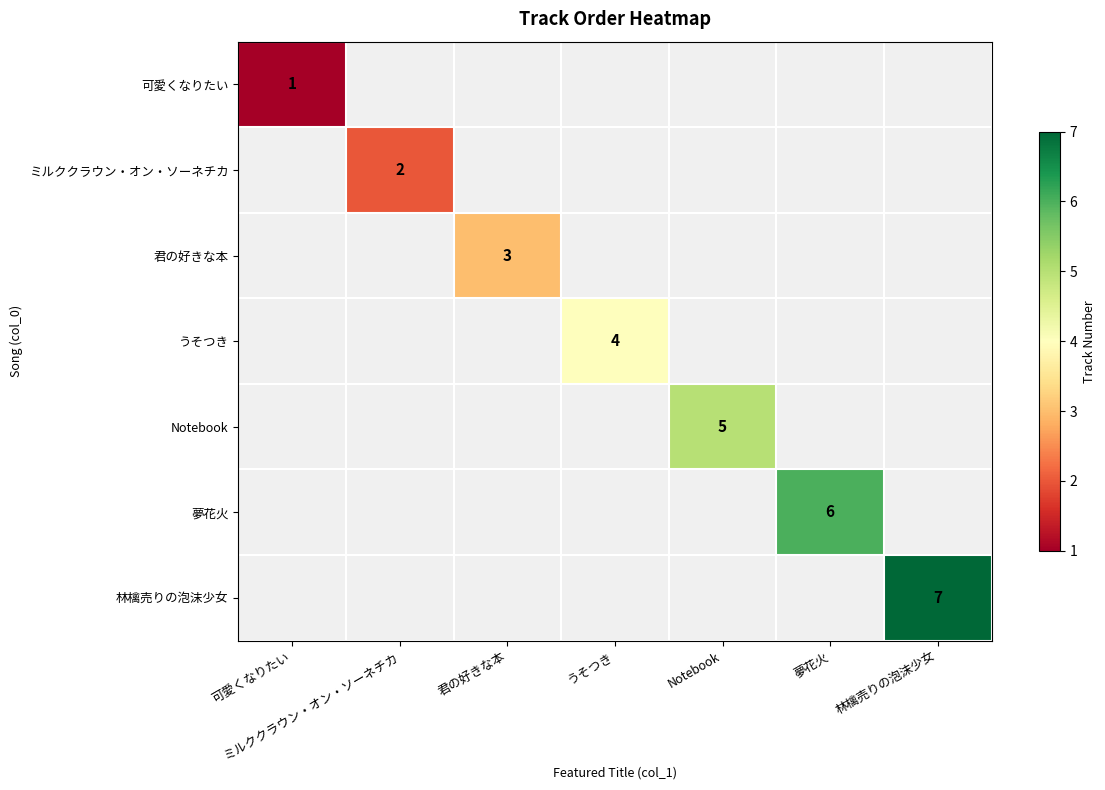

Is it true that ミルククラウン・オン・ソーネチカ equals 2 at ミルククラウン・オン・ソーネチカ?

True